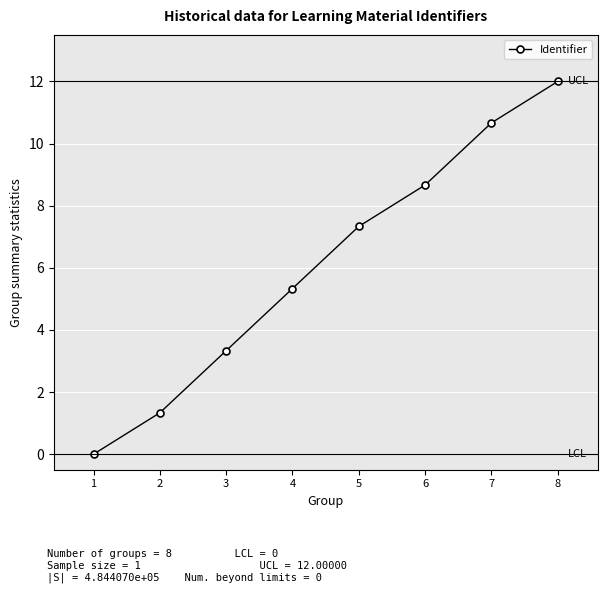

What is the difference between the maximum and minimum values?

12.0